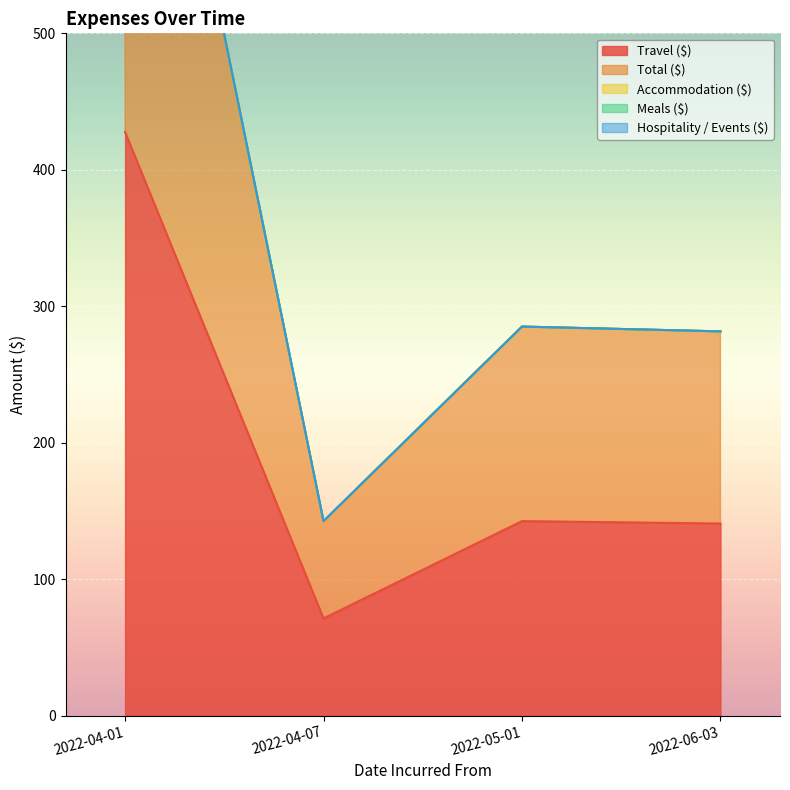

Which series changed the most between 2022-05-01 and 2022-06-03?

Travel ($)